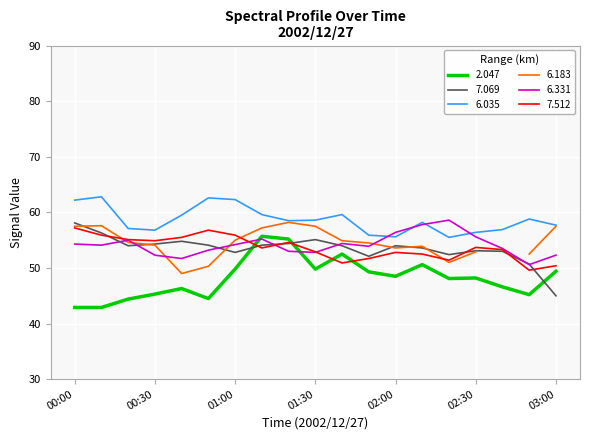

What is the difference between the 6.331 values at 03:00 and 00:50?

0.9